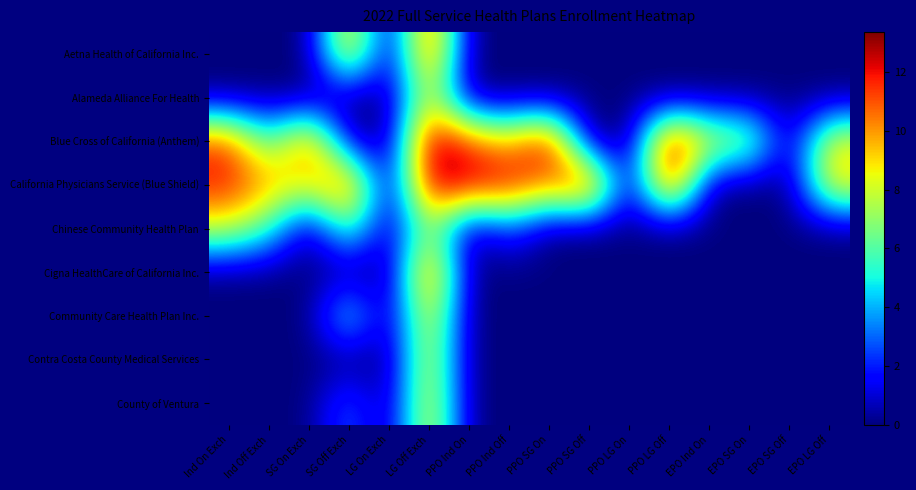

What is the total value across all series at LG Off Exch?

93.9